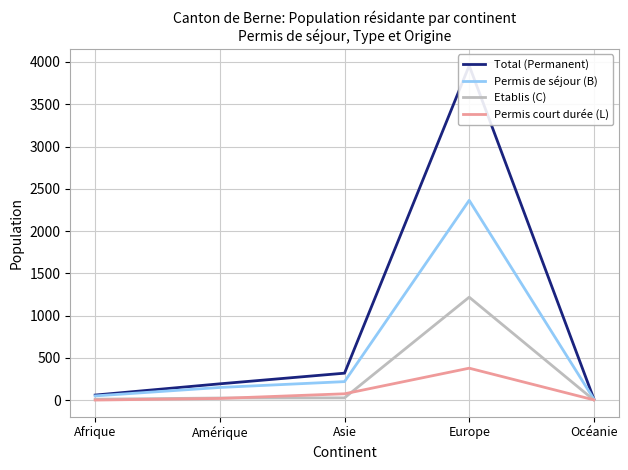

True or false: Etablis (C) has a value of -397 at Océanie.

False